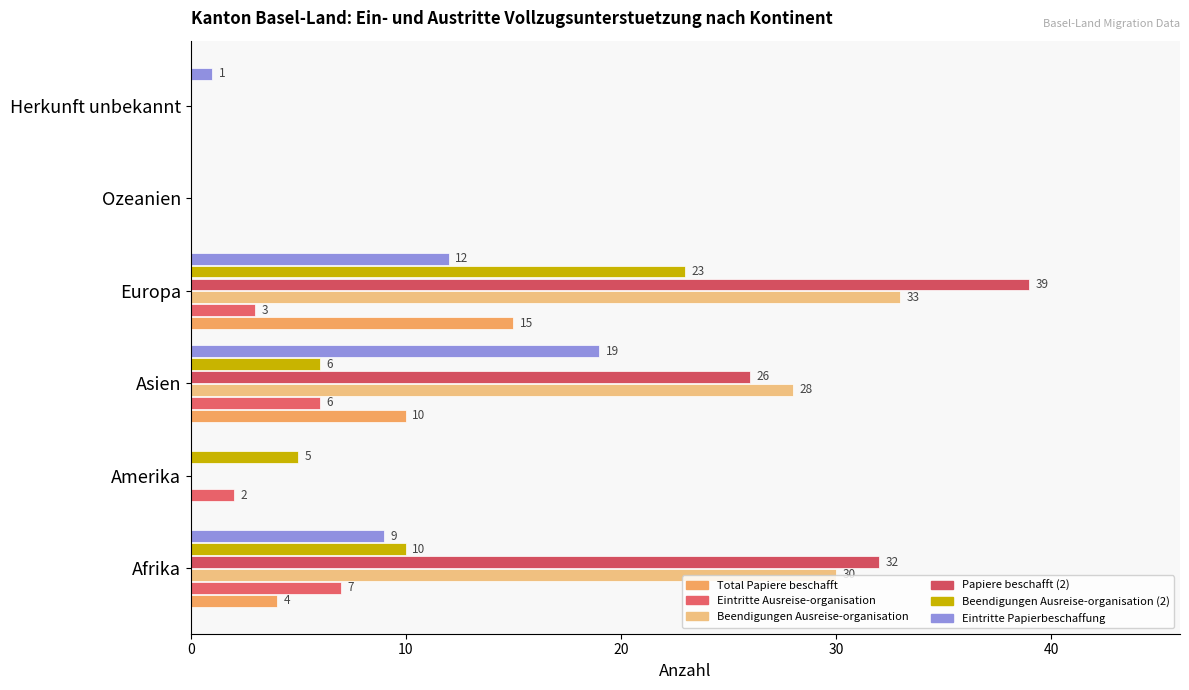

How many values in Eintritte Ausreise-organisation are above zero?

4